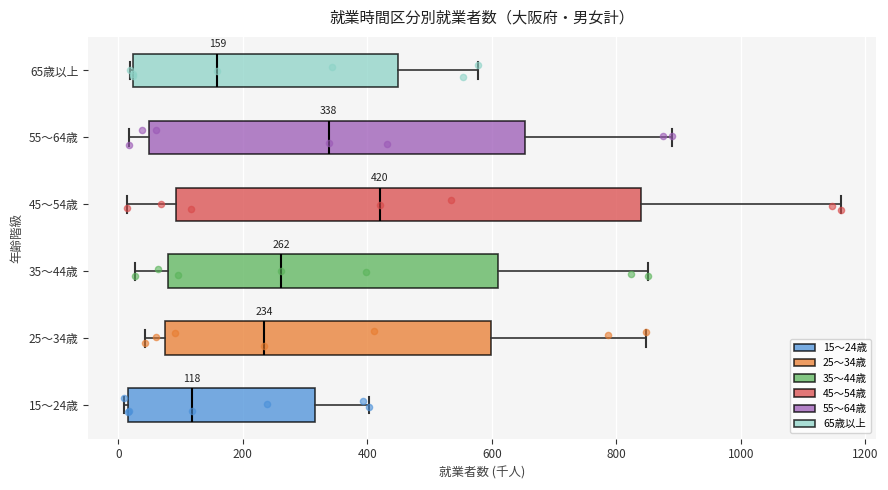

Which box has the furthest to the right median line?

45～54歳